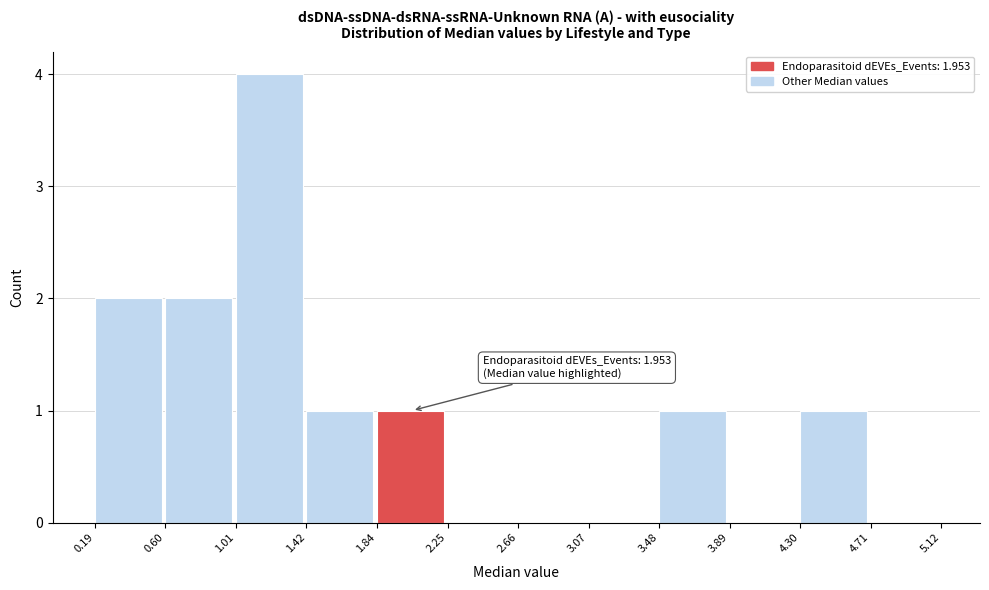

Which range on the x-axis has the tallest bar?

1.01 to 1.42